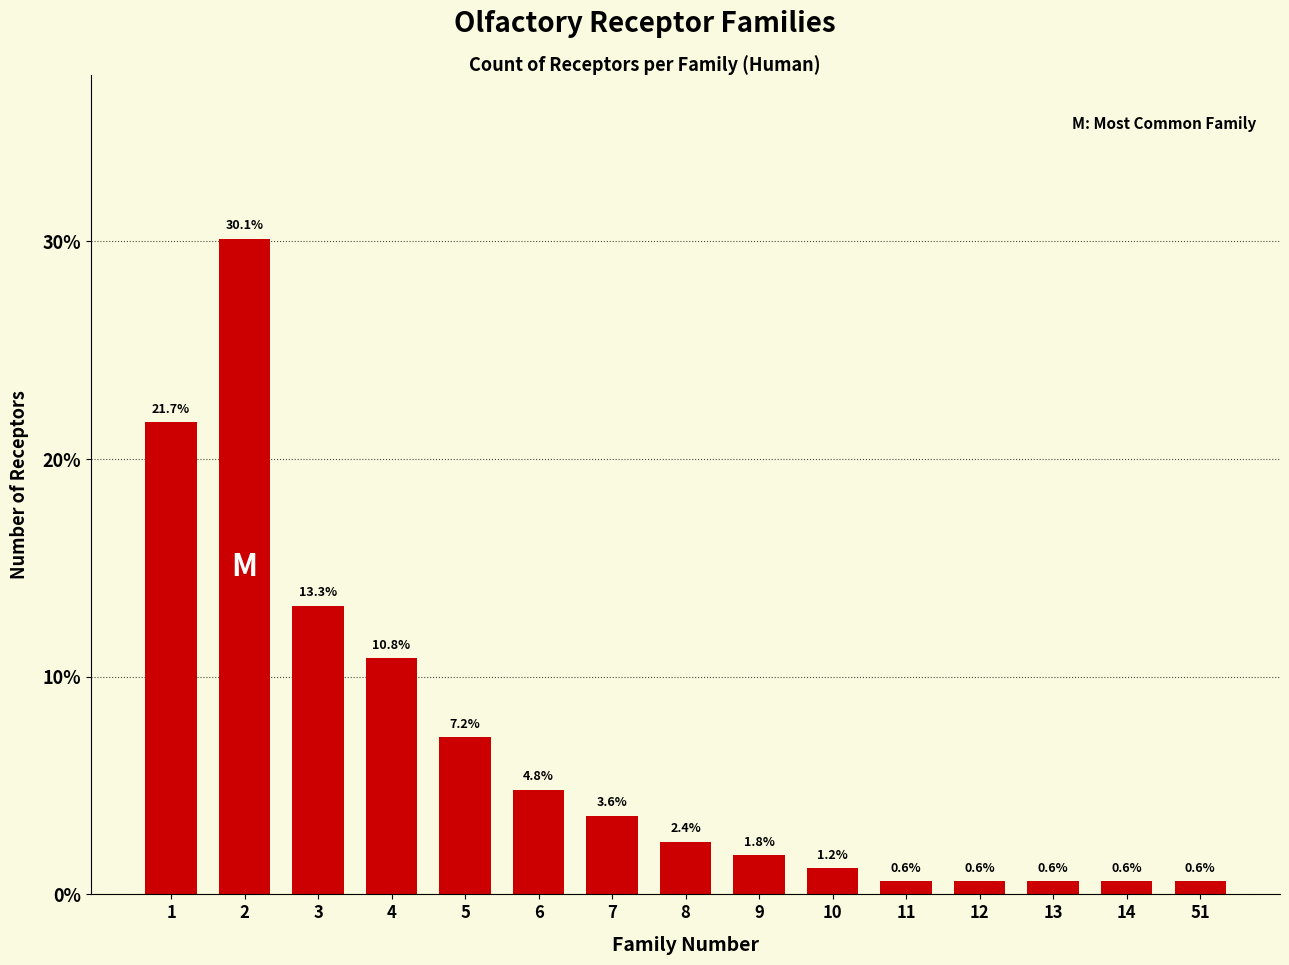

What value does the data have at 10?

1.2